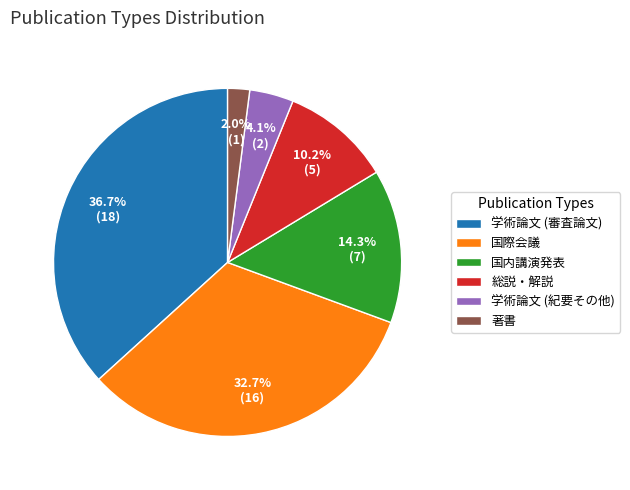

Count the number of slices in the pie.

6